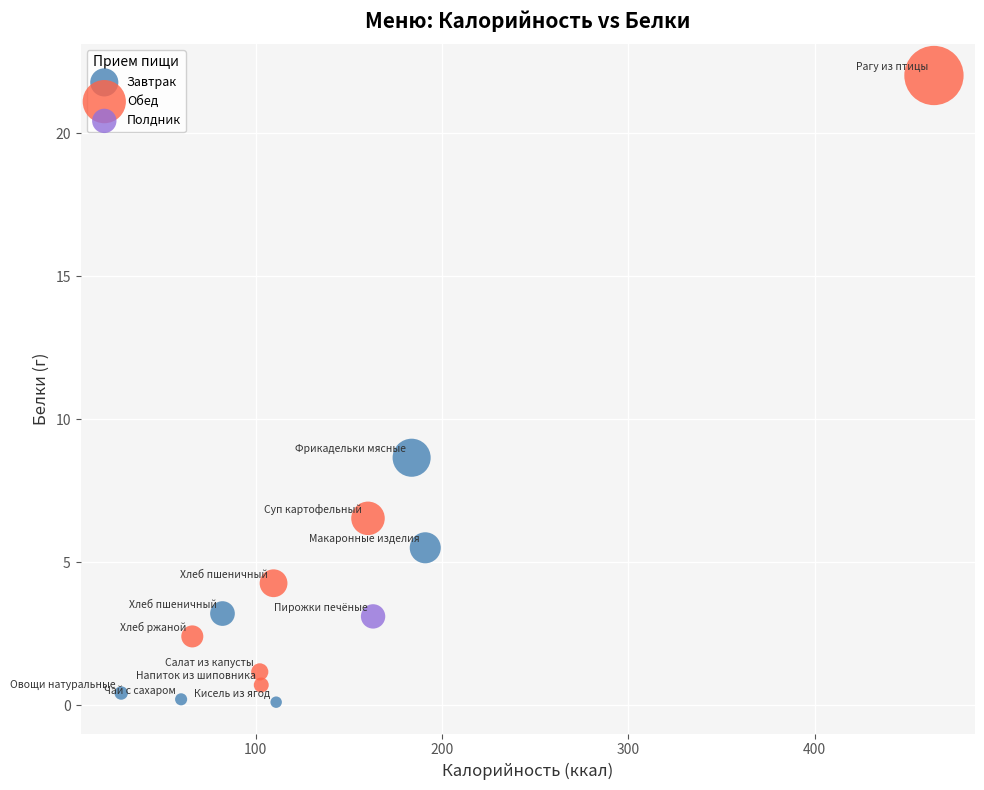

What are all the series names shown in the legend?

Завтрак, Обед, Полдник